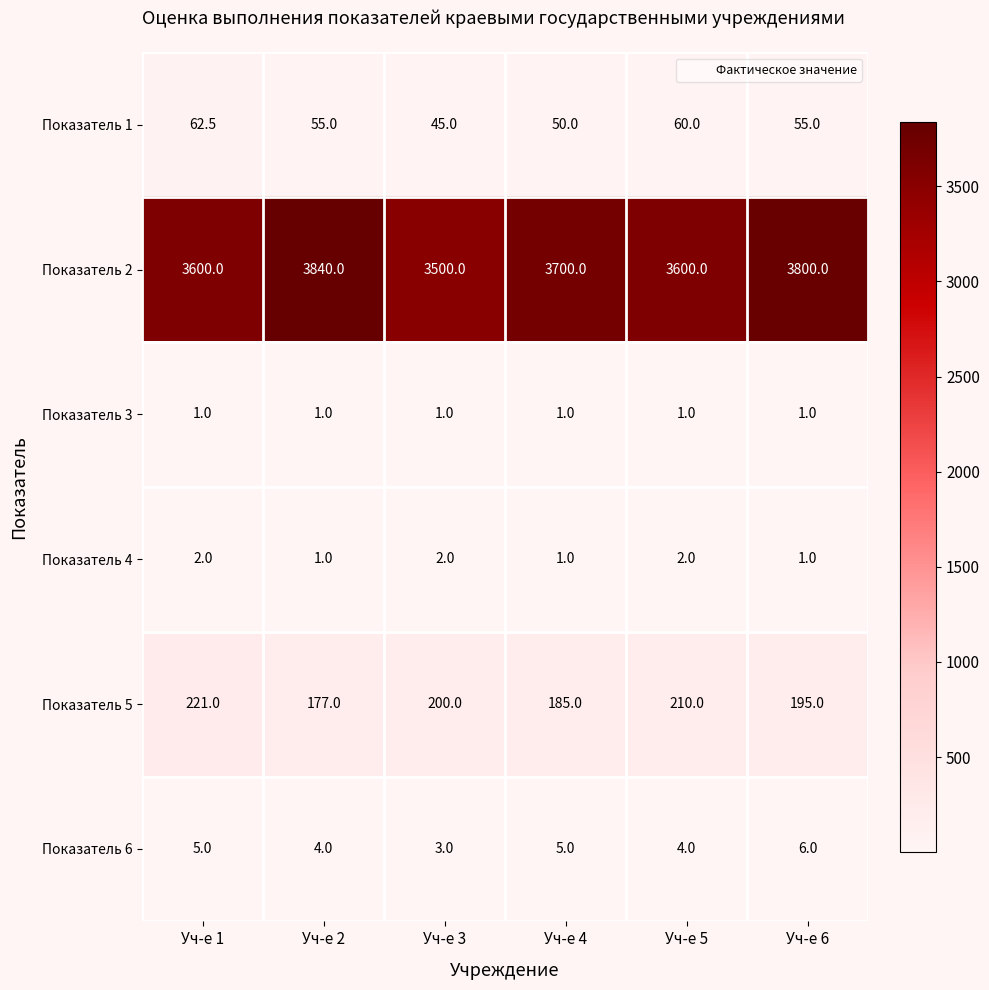

How many distinct data groups are displayed?

6